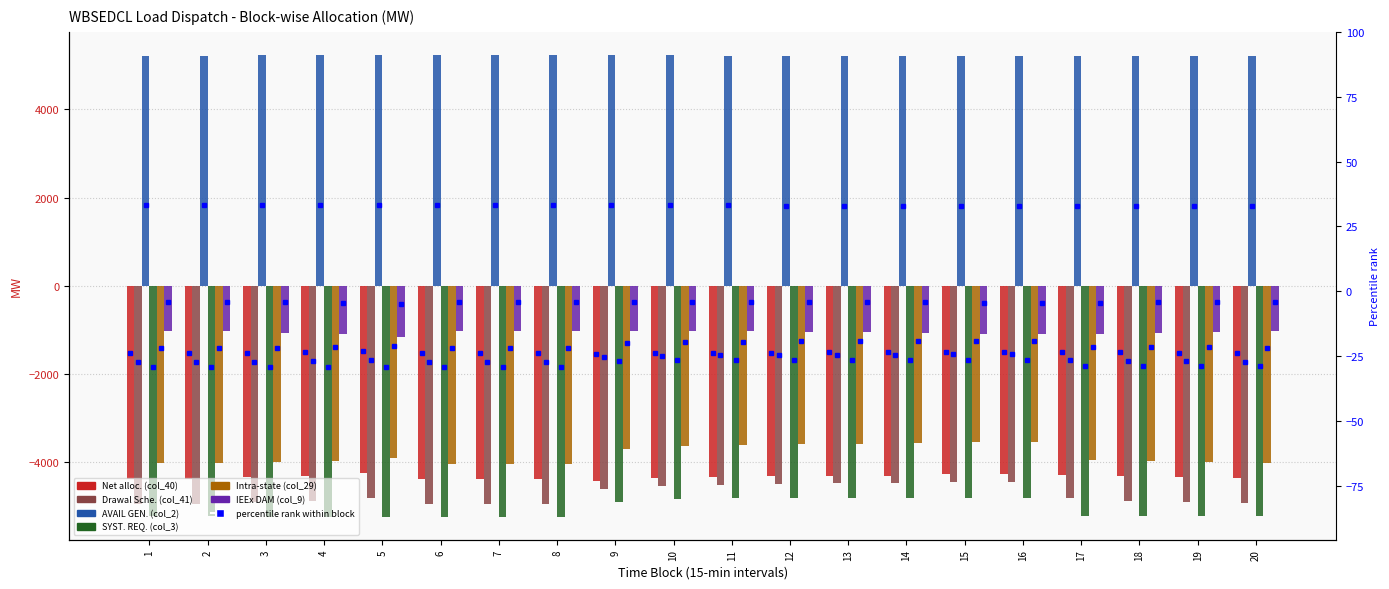

What is the difference between the second highest and minimum values in the SYST. REQ. (col_3) series?

428.9